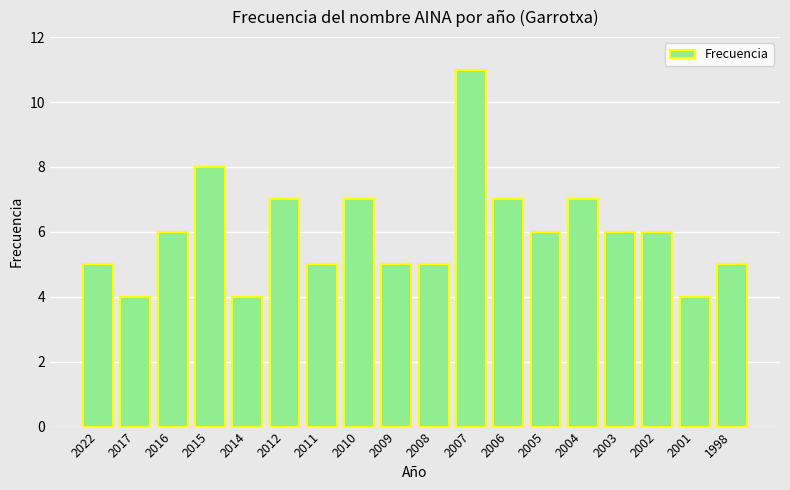

Reading left to right, extract all data points from this chart.

2022=5	2017=4	2016=6	2015=8	2014=4	2012=7	2011=5	2010=7	2009=5	2008=5	2007=11	2006=7	2005=6	2004=7	2003=6	2002=6	2001=4	1998=5